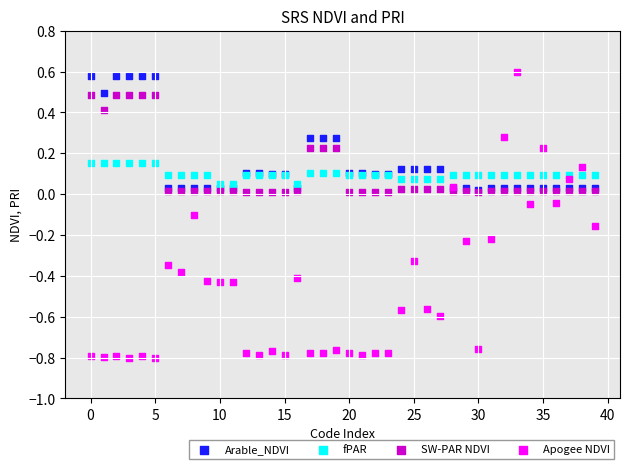

What are all the series names shown in the legend?

Arable_NDVI, fPAR, SW-PAR NDVI, Apogee NDVI